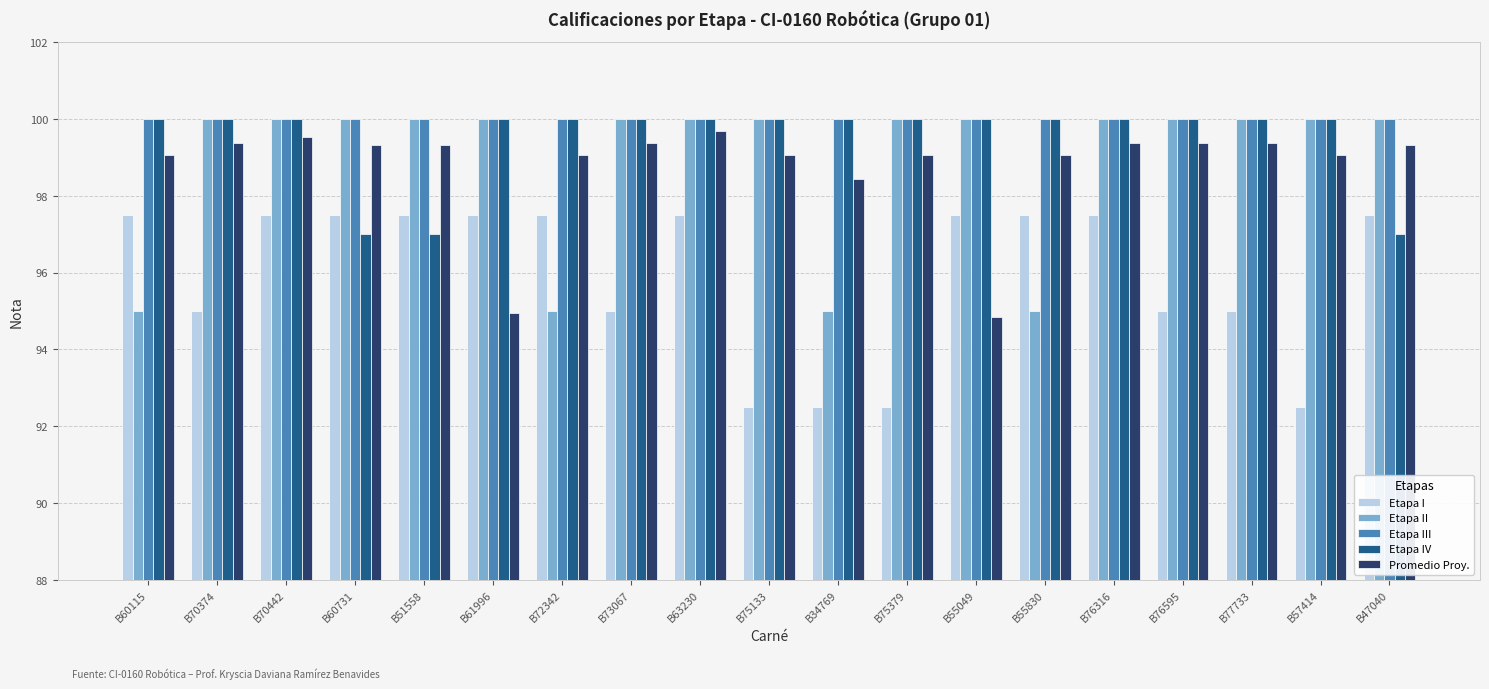

What is the value of the Etapa III bar at the 4th from the left?

100.0